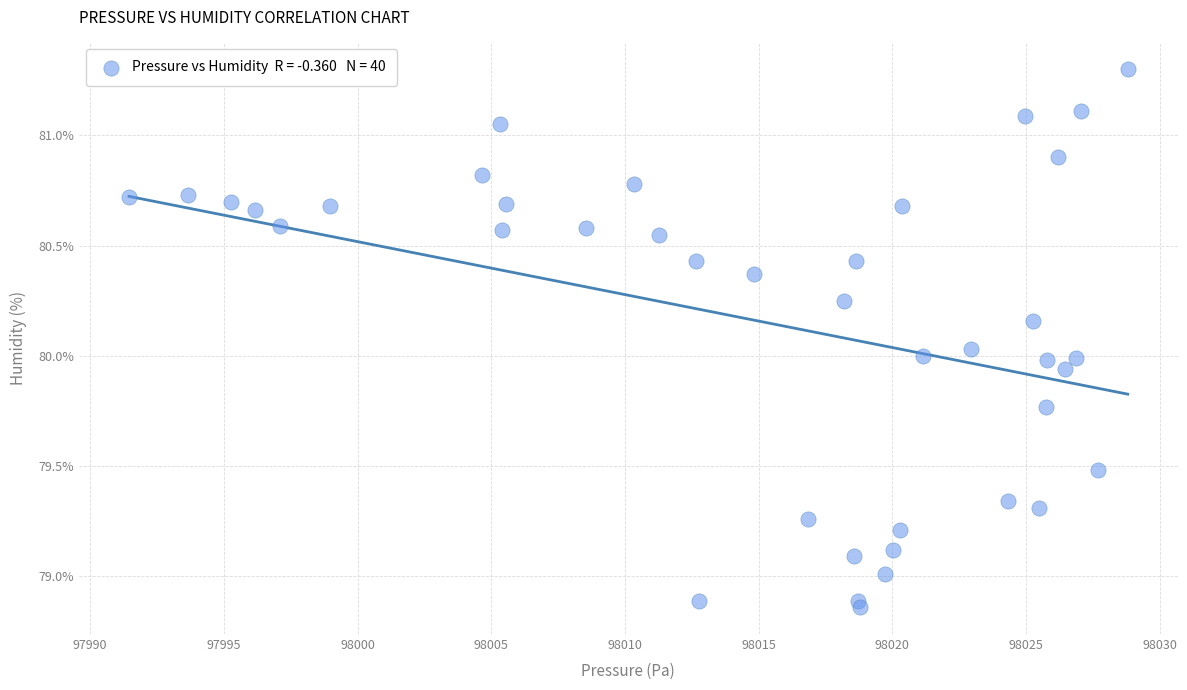

What is the range of Y values (max minus min)?

2.4